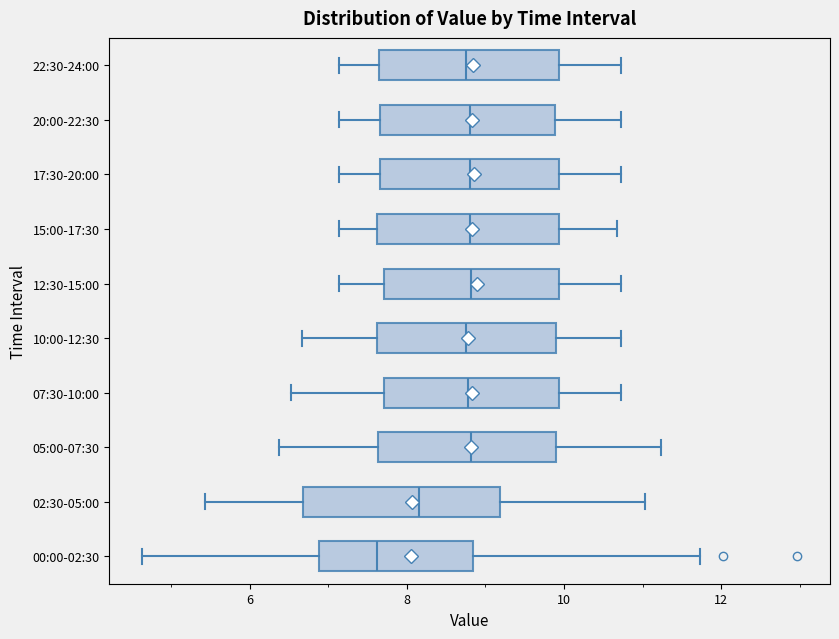

Where does the median line of the box for 22:30-24:00 sit on the x-axis? The values are not printed on the chart, so give them approximately, as read against the axis.

8.8